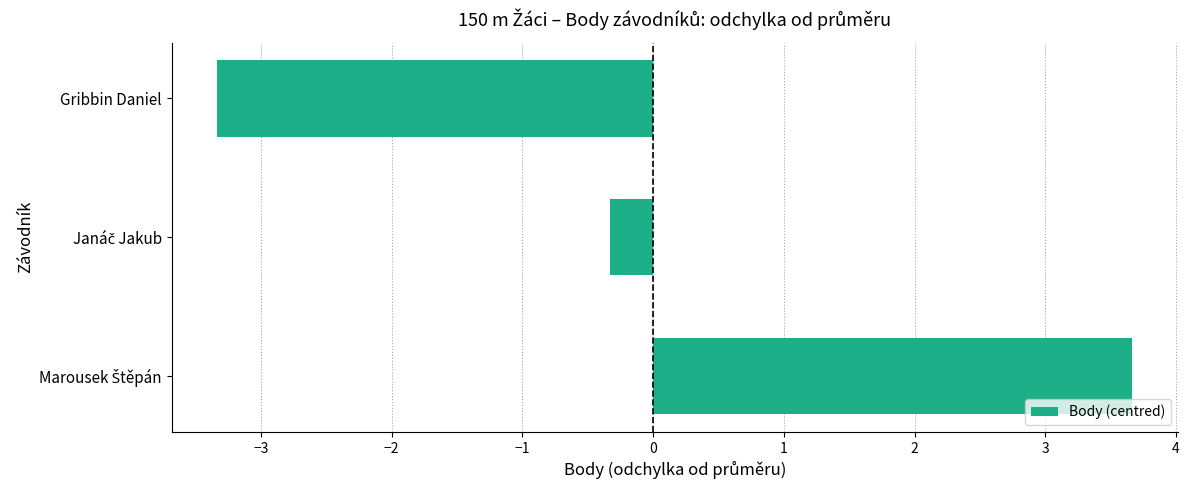

The chart shows a value of -3.3 at Gribbin Daniel. True or false?

True